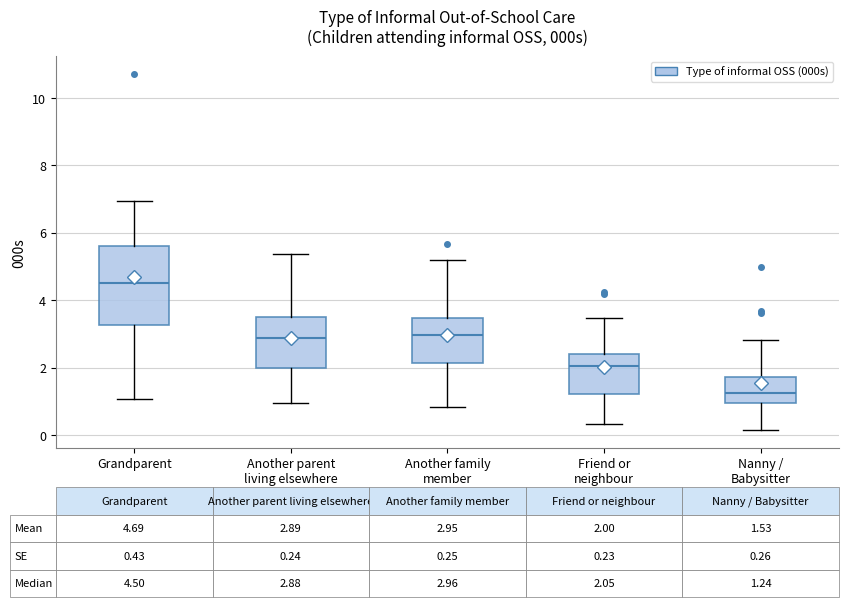

Which box has the highest median line?

Grandparent